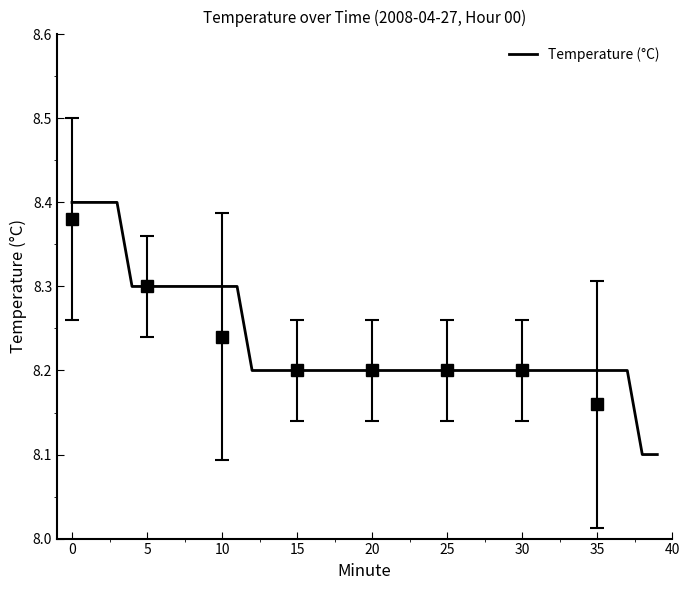

What is the value of the 10th point from the left?

8.3